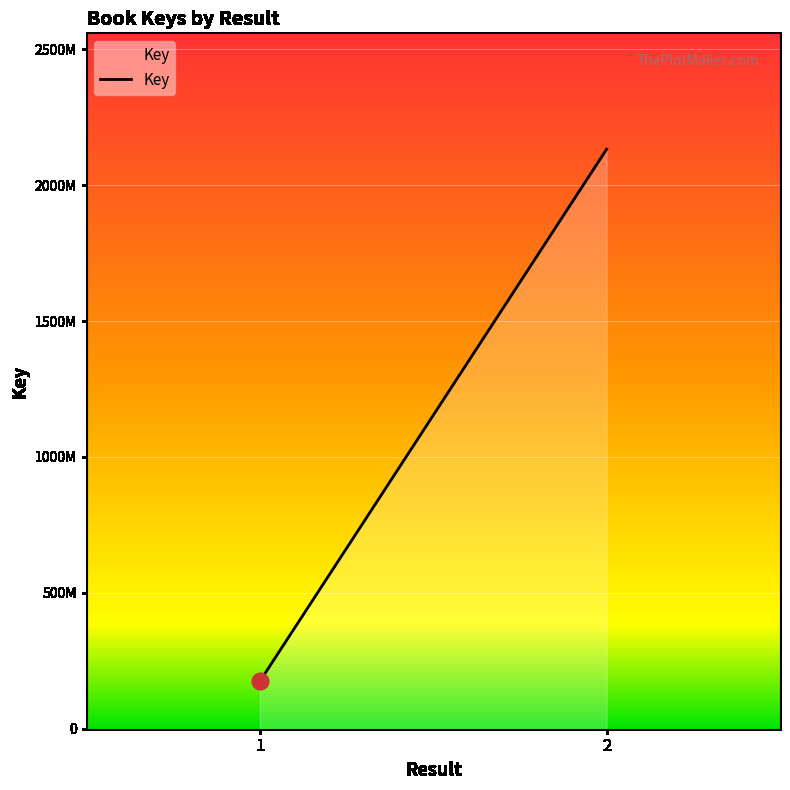

True or false: the data has more than 1 interior local peaks.

False